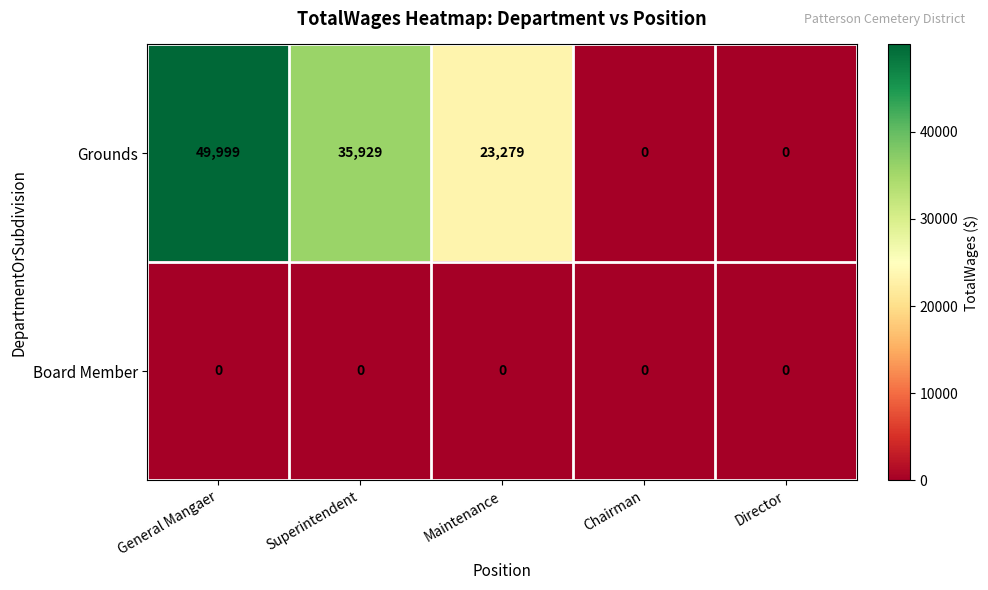

What is the greatest value displayed?

49999